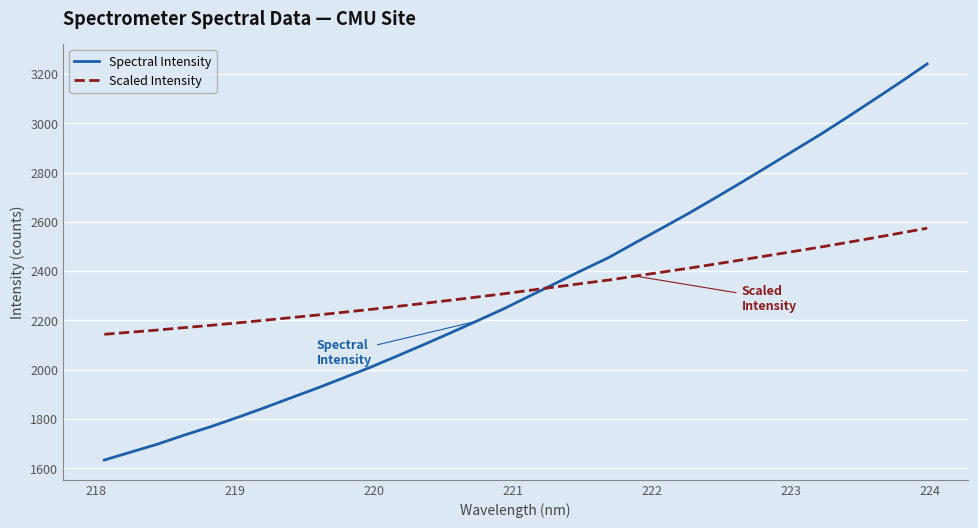

What is the sum of all Spectral Intensity values?

74567.9